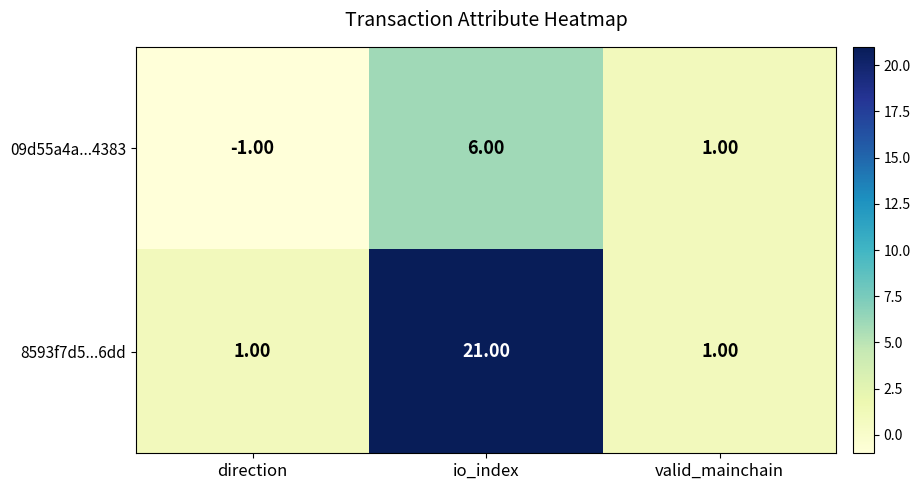

Which category has the lowest value in the 09d55a4a...4383 series?

direction